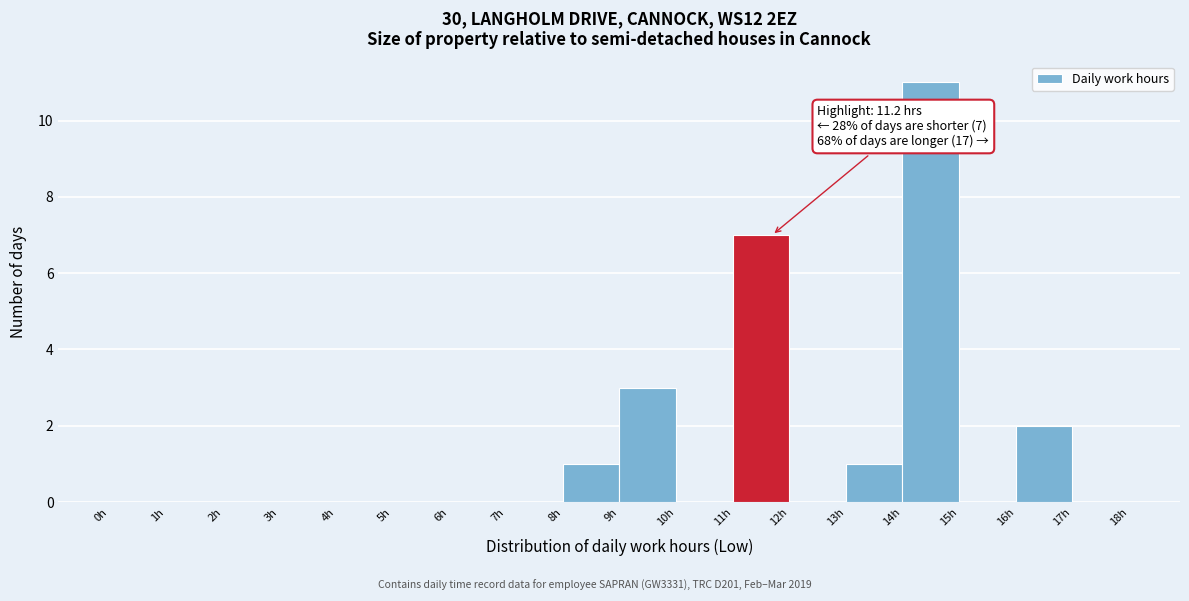

Over which range of the x-axis is the bar tallest?

14 to 15